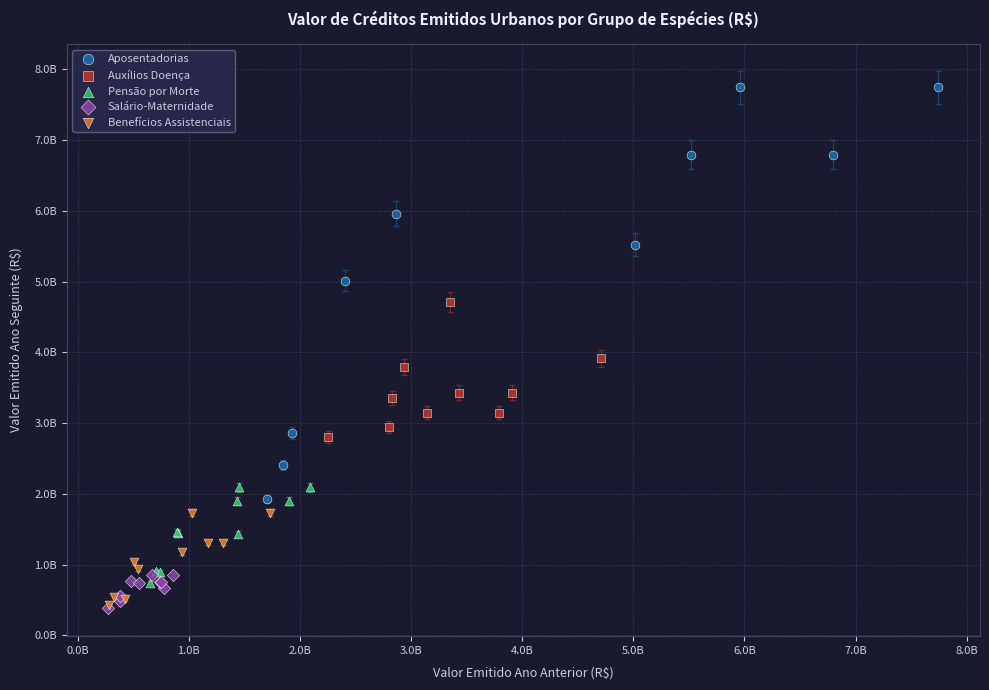

Which series contains the highest Y value?

Aposentadorias